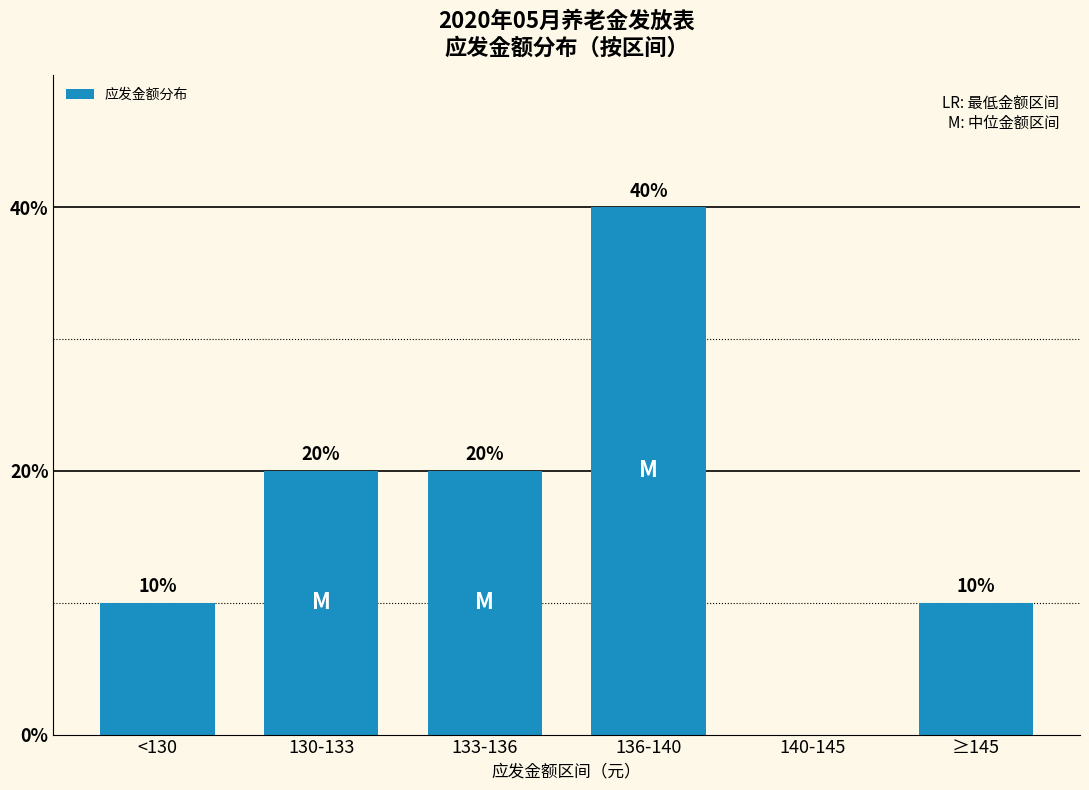

What is the sum of all values?

100